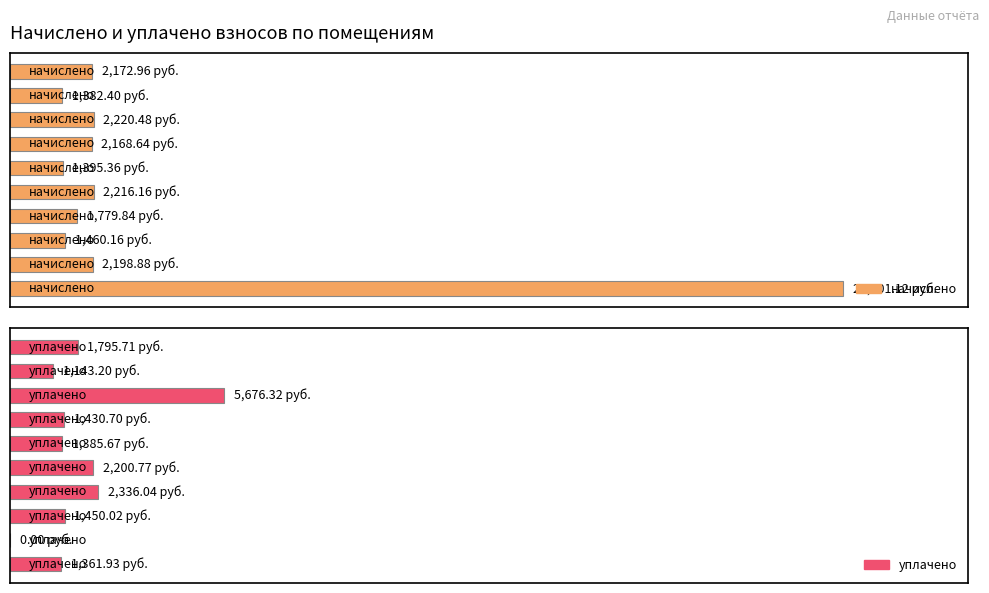

The начислено series shows 3367.5 at 6. True or false?

False